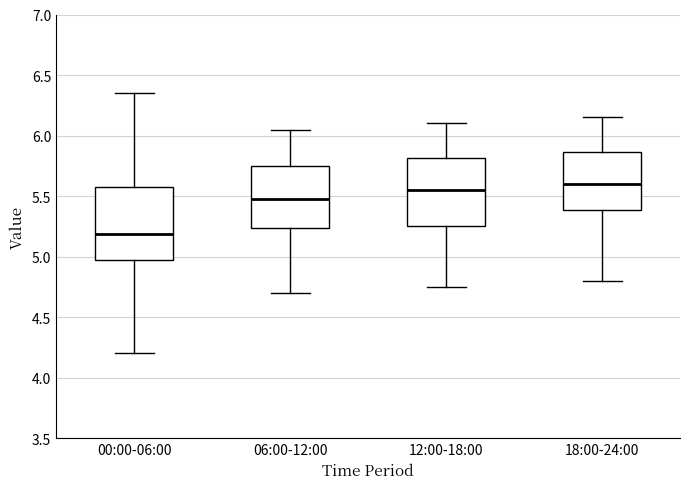

Reading left to right, read every box against the y-axis: the position of its median line, the range the box covers, and the ends of its whiskers. The values are not printed on the chart, so give them approximately, as read against the axis.

00:00-06:00: median 5.20, box 4.95 to 5.60, whiskers 4.20 to 6.35
06:00-12:00: median 5.50, box 5.25 to 5.75, whiskers 4.70 to 6.05
12:00-18:00: median 5.55, box 5.25 to 5.80, whiskers 4.75 to 6.10
18:00-24:00: median 5.60, box 5.40 to 5.85, whiskers 4.80 to 6.15